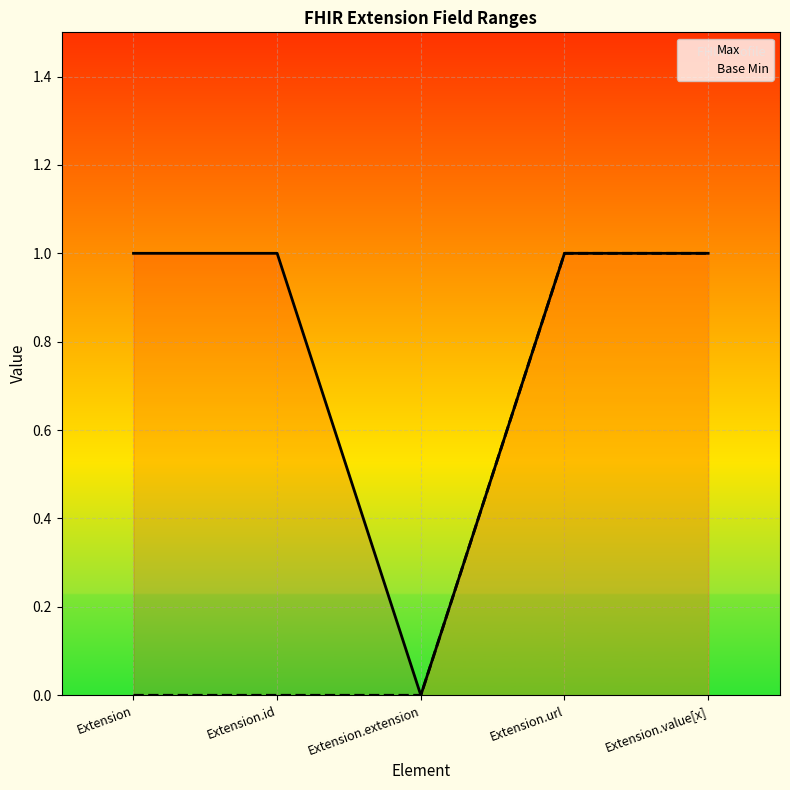

What is the value of the Max point at the 2nd from the left?

1